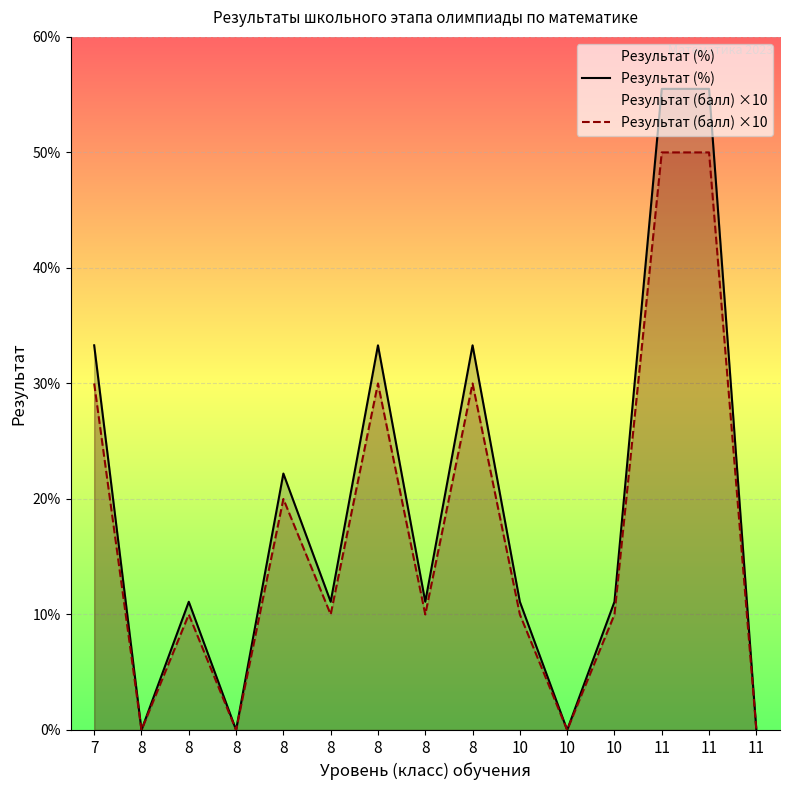

Count the Результат (балл) ×10 values in the range 0 to 30.

13